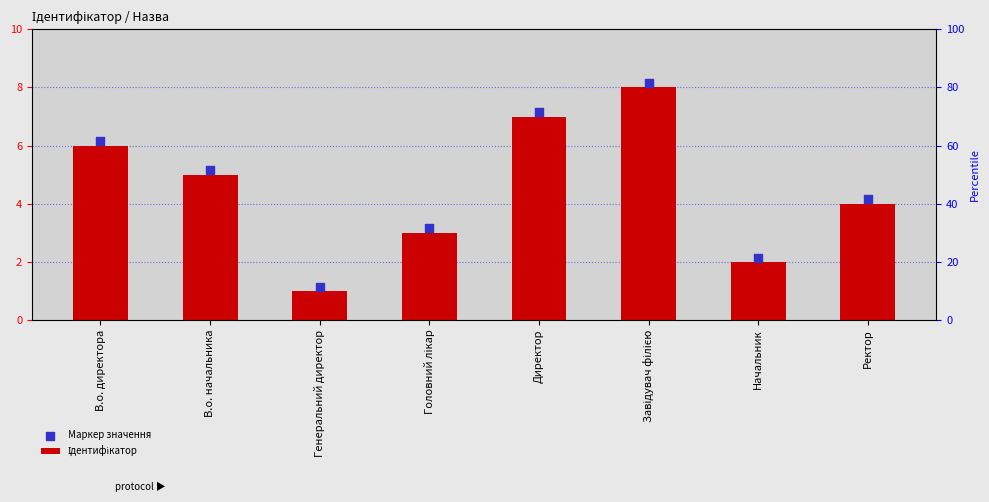

What are all the series names shown in the legend?

Ідентифікатор, Маркер значення